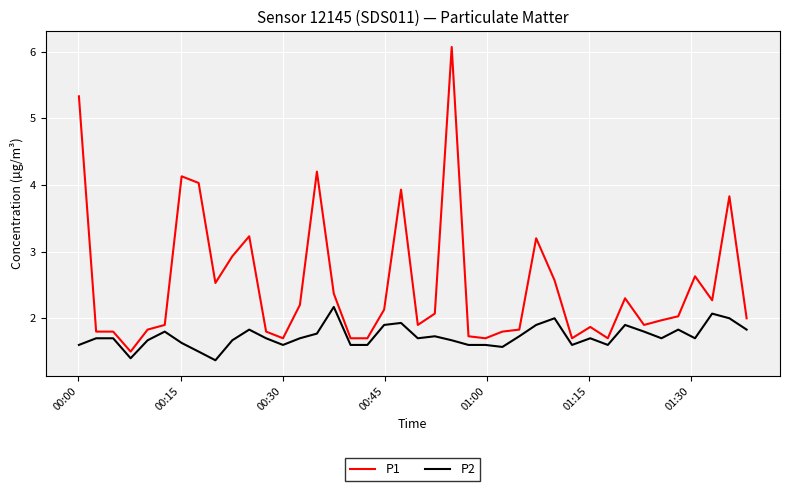

Is this an area chart (filled region under the line)?

No